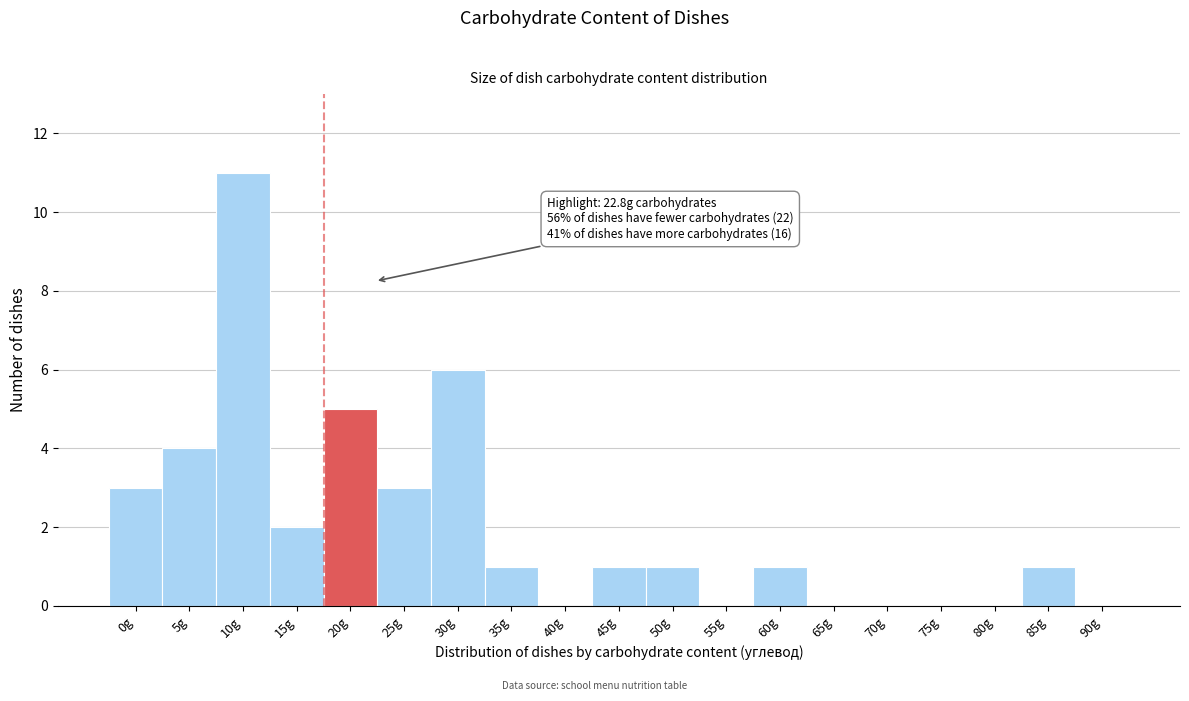

Reading left to right, transcribe all the data shown in this chart.

0g=3	5g=4	10g=11	15g=2	20g=5	25g=3	30g=6	35g=1	40g=0	45g=1	50g=1	55g=0	60g=1	65g=0	70g=0	75g=0	80g=0	85g=1	90g=0